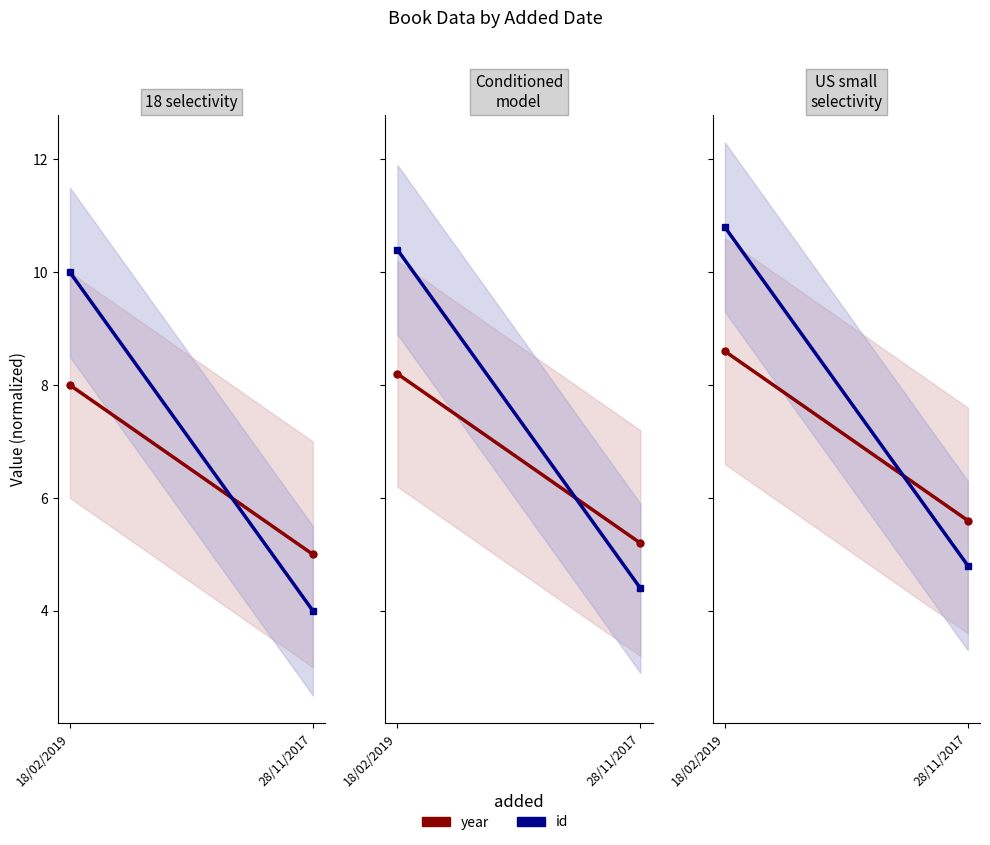

At 28/11/2017, list the series in order from largest to smallest.

year, id